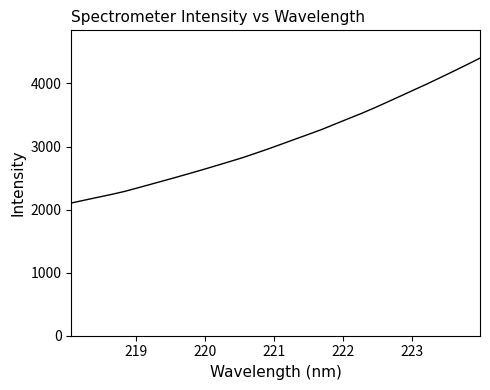

What is the difference between the maximum and minimum values?

2298.4